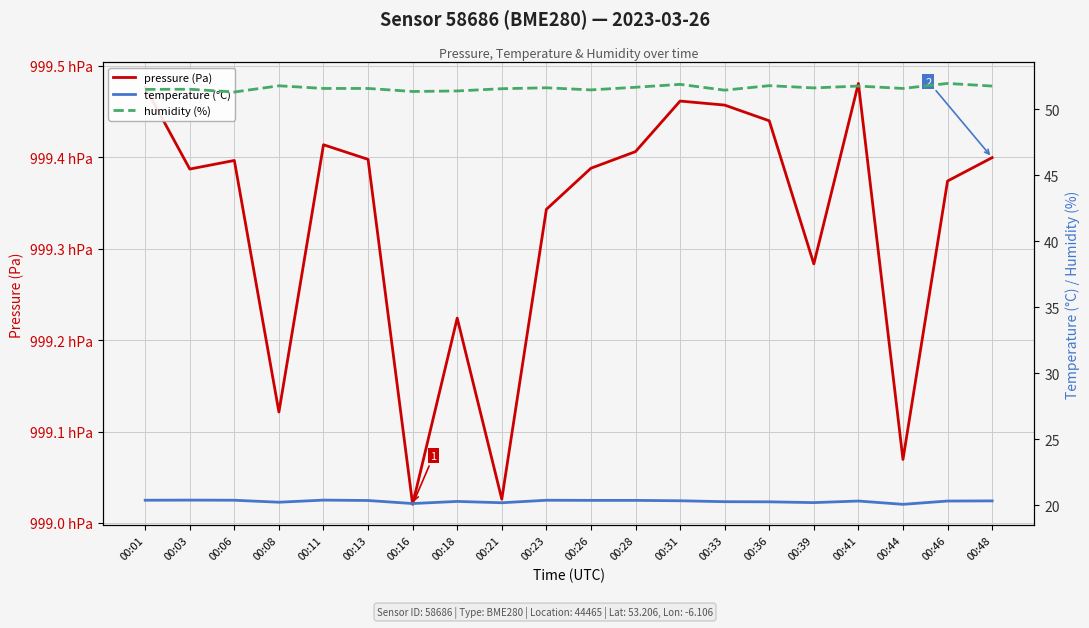

Reading left to right, list all the values displayed in this chart.

pressure (Pa): 99947.7	99938.7	99939.7	99912.1	99941.4	99939.8	99902.0	99922.4	99902.6	99934.3	99938.8	99940.6	99946.2	99945.7	99944.0	99928.3	99948.1	99906.9	99937.4	99940.0
temperature (°C): 20.4	20.4	20.4	20.2	20.4	20.4	20.1	20.3	20.2	20.4	20.4	20.4	20.4	20.3	20.3	20.2	20.3	20.1	20.3	20.3
humidity (%): 51.5	51.5	51.3	51.8	51.6	51.6	51.4	51.4	51.6	51.6	51.5	51.7	51.9	51.5	51.8	51.6	51.8	51.6	52.0	51.8